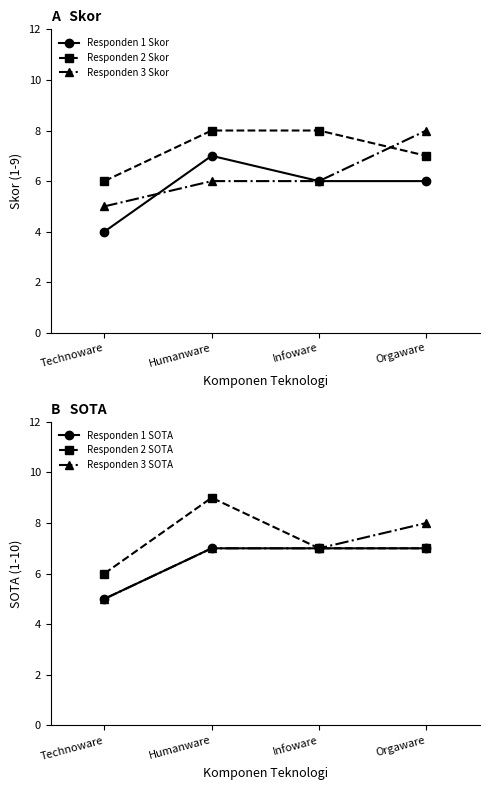

Which series has the largest range (max minus min)?

Responden 1 Skor